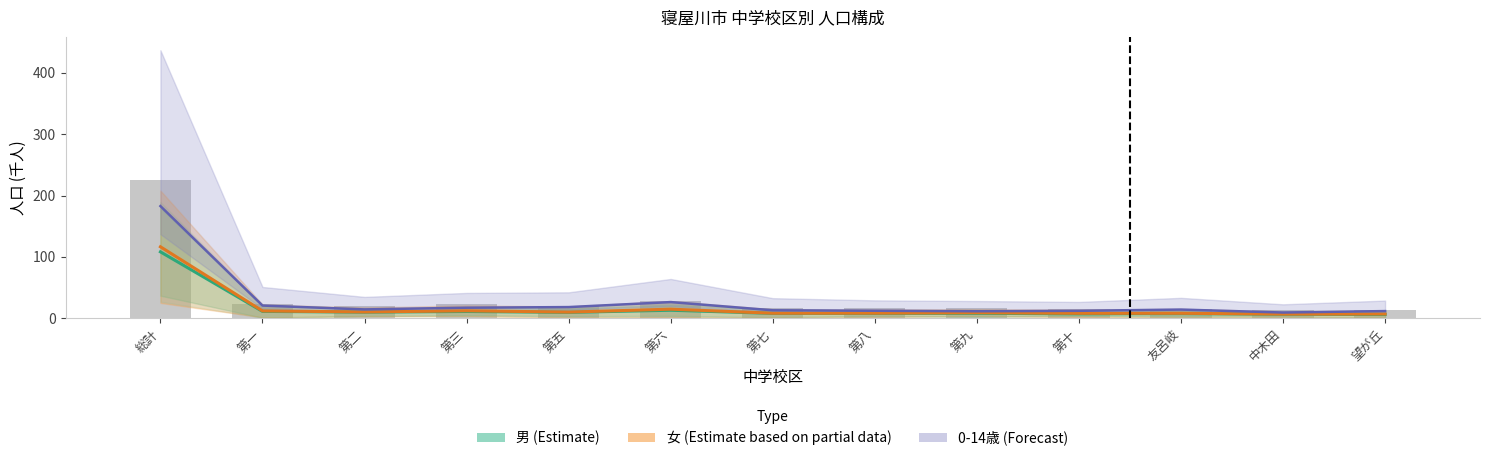

What is the value of the 男 (Estimate) bar at the 3rd from the left?

10.1